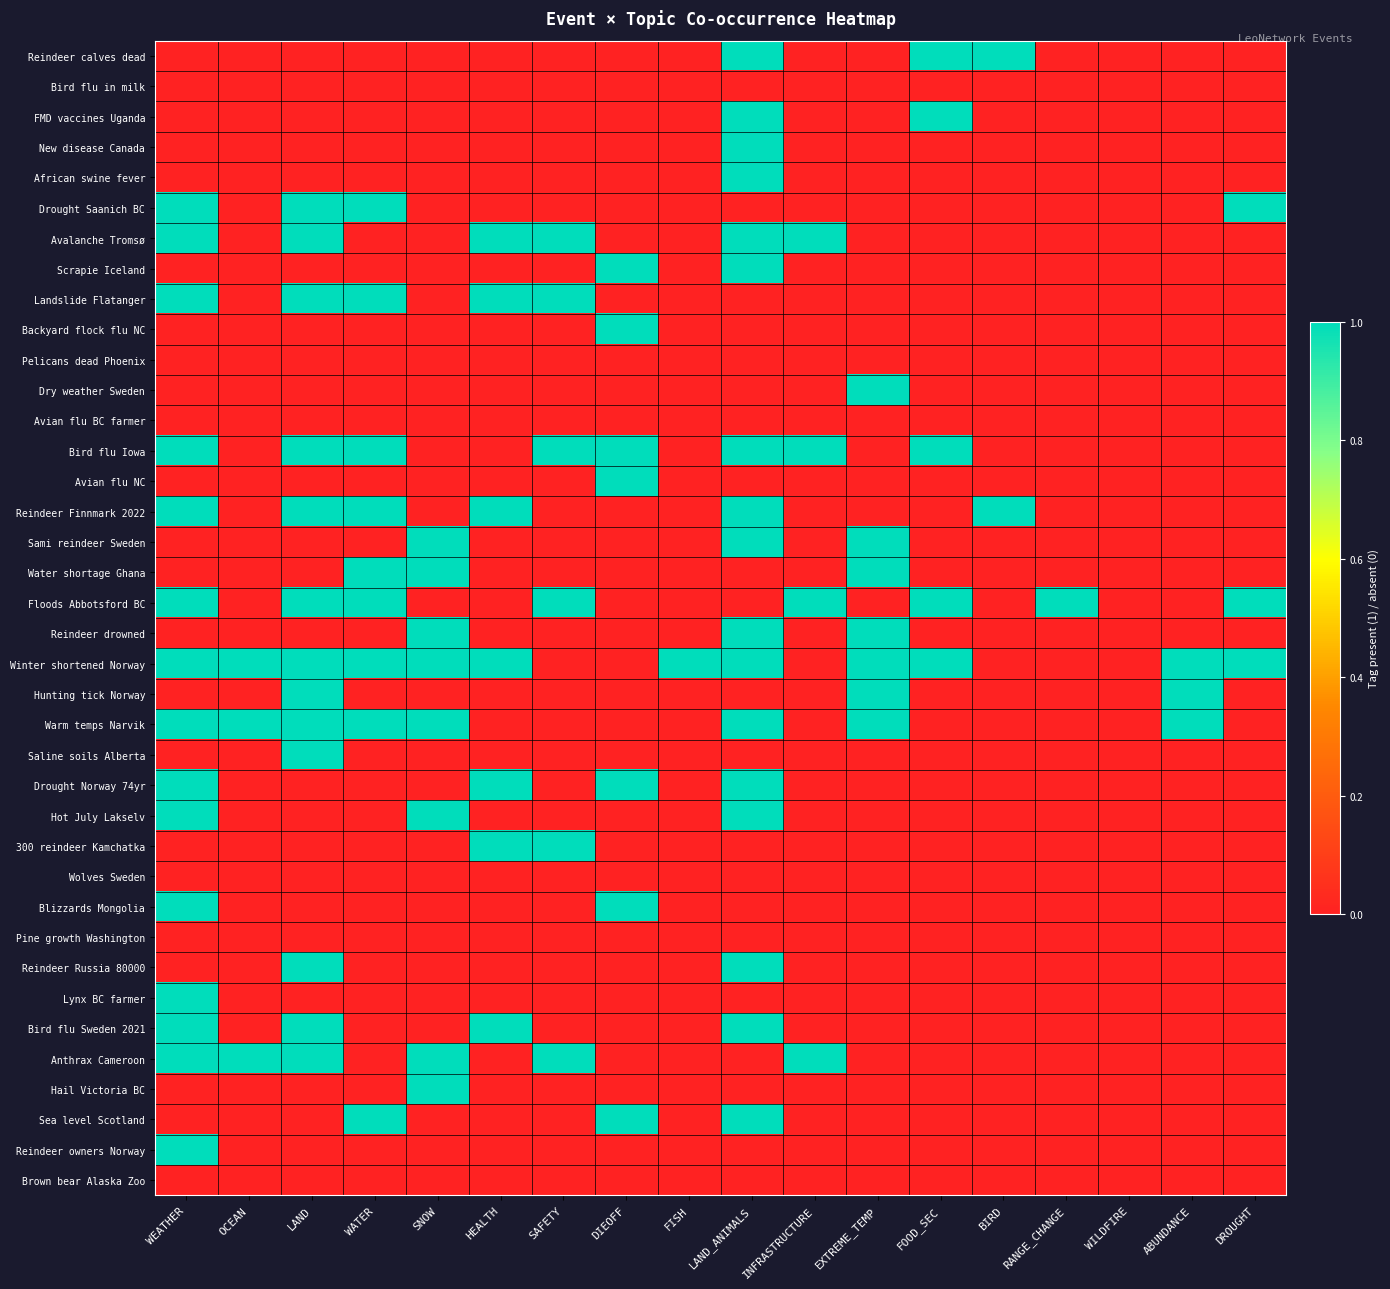

At which category is the sum across all series the highest?

LAND_ANIMALS